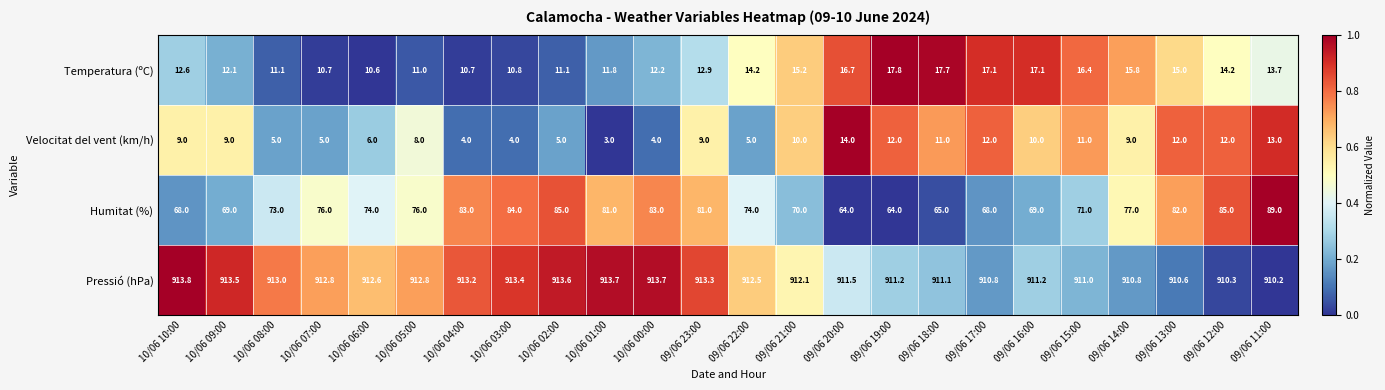

How many data points in Pressió (hPa) are less than 912?

10